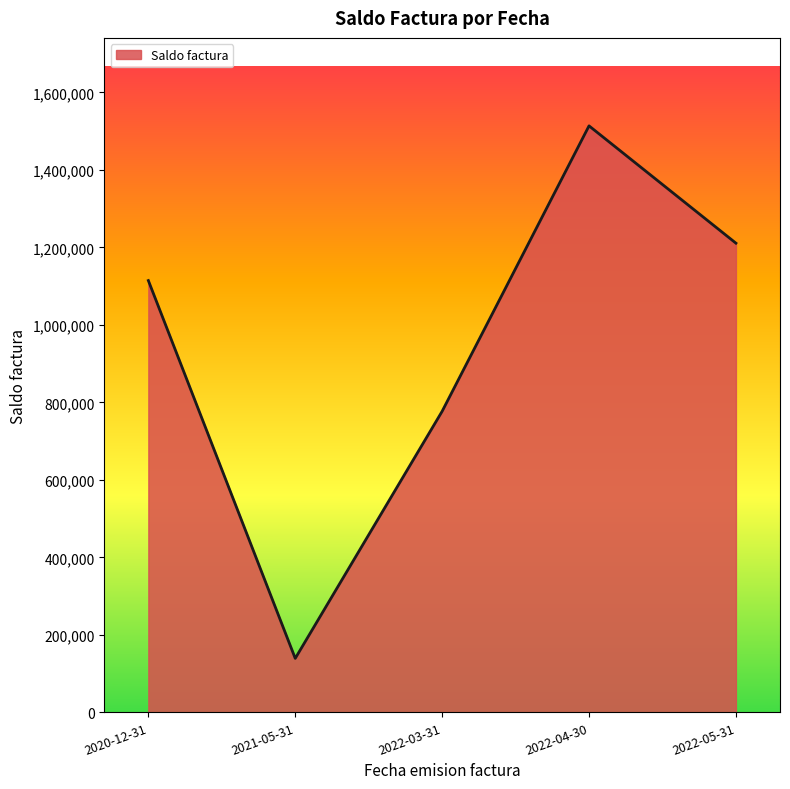

What is the difference between the values at 2021-05-31 and 2022-05-31?

1071510